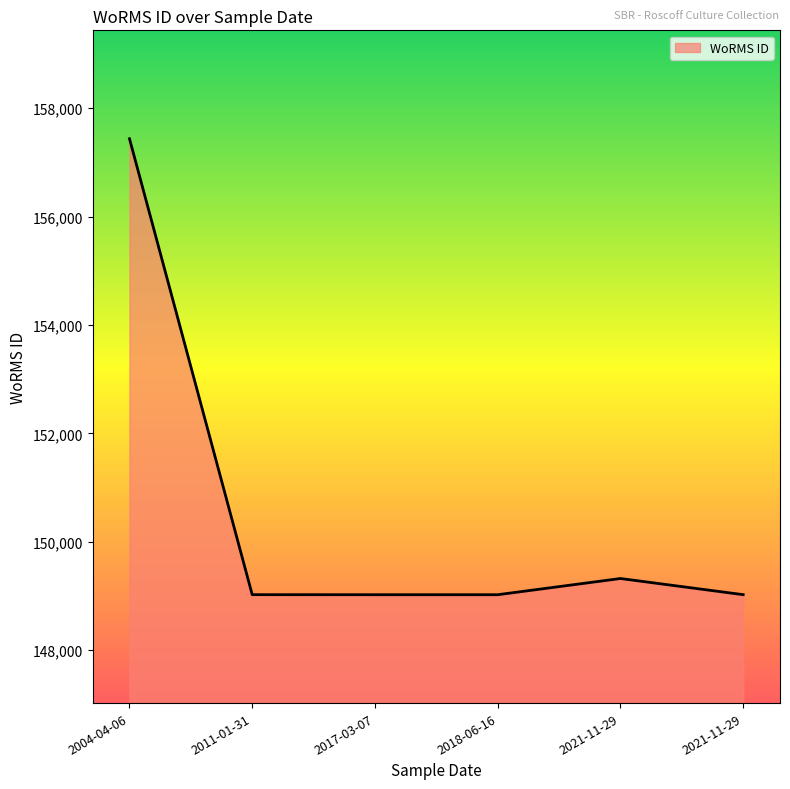

Does the chart display data point markers on the line(s)?

No